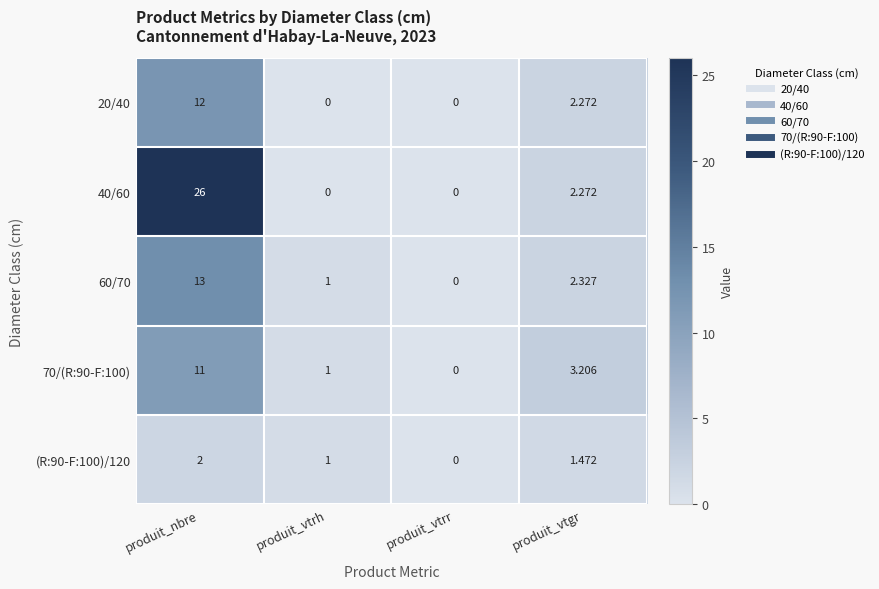

List the labels in order of 70/(R:90-F:100) value, smallest first.

produit_vtrr, produit_vtrh, produit_vtgr, produit_nbre